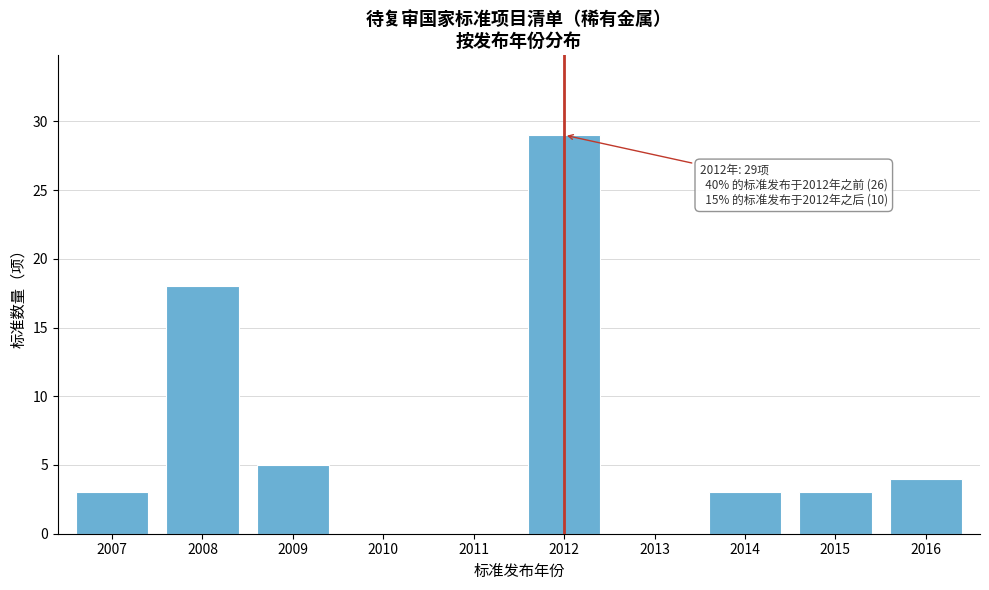

Reading right to left, extract all data points from this chart.

2016=4	2015=3	2014=3	2013=0	2012=29	2011=0	2010=0	2009=5	2008=18	2007=3